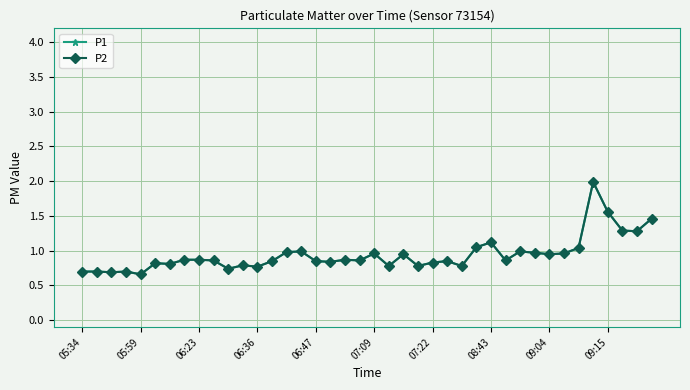

In P2, how many points are higher than both neighbors (excluding endpoints)?

11